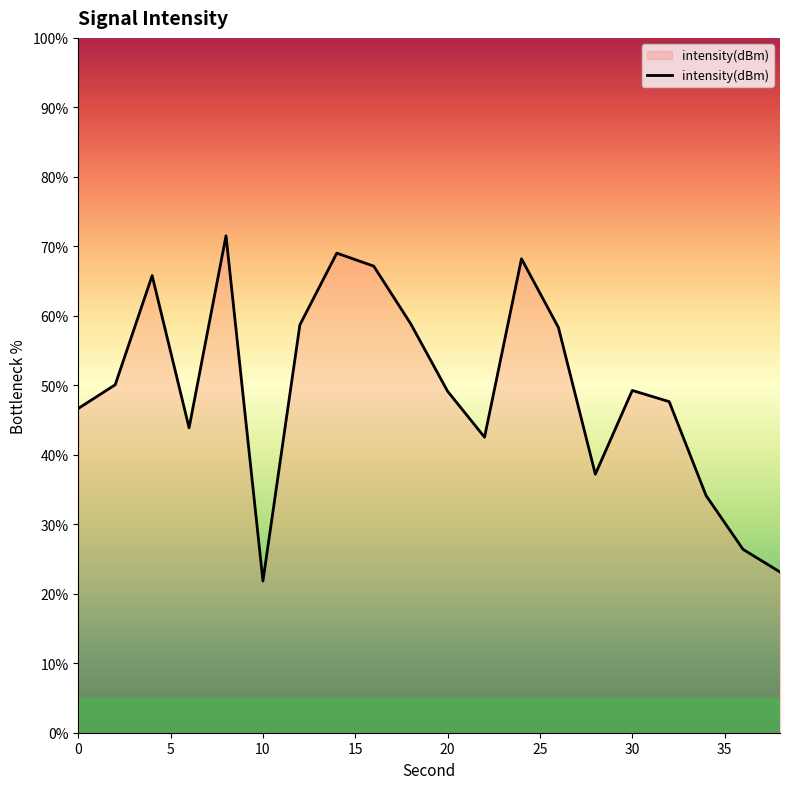

What is the sum of all values?

989.4